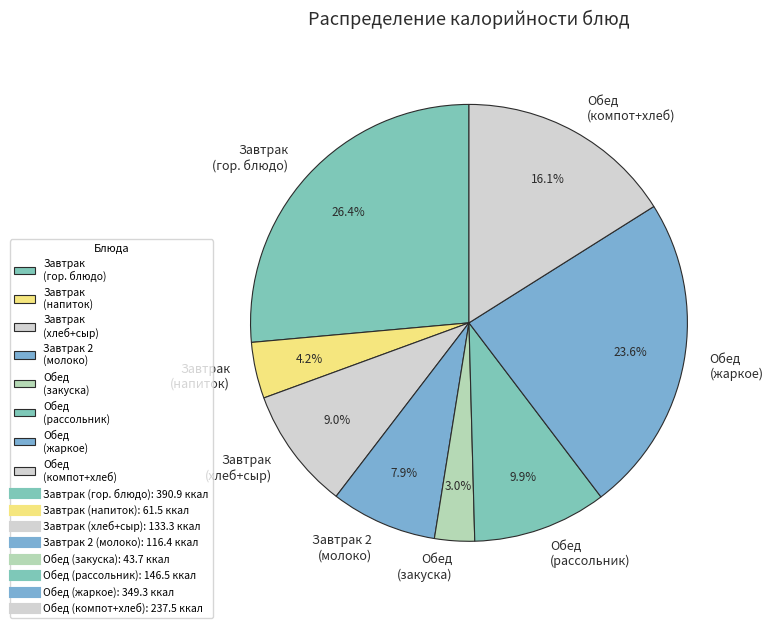

How many segments does this pie chart have?

8